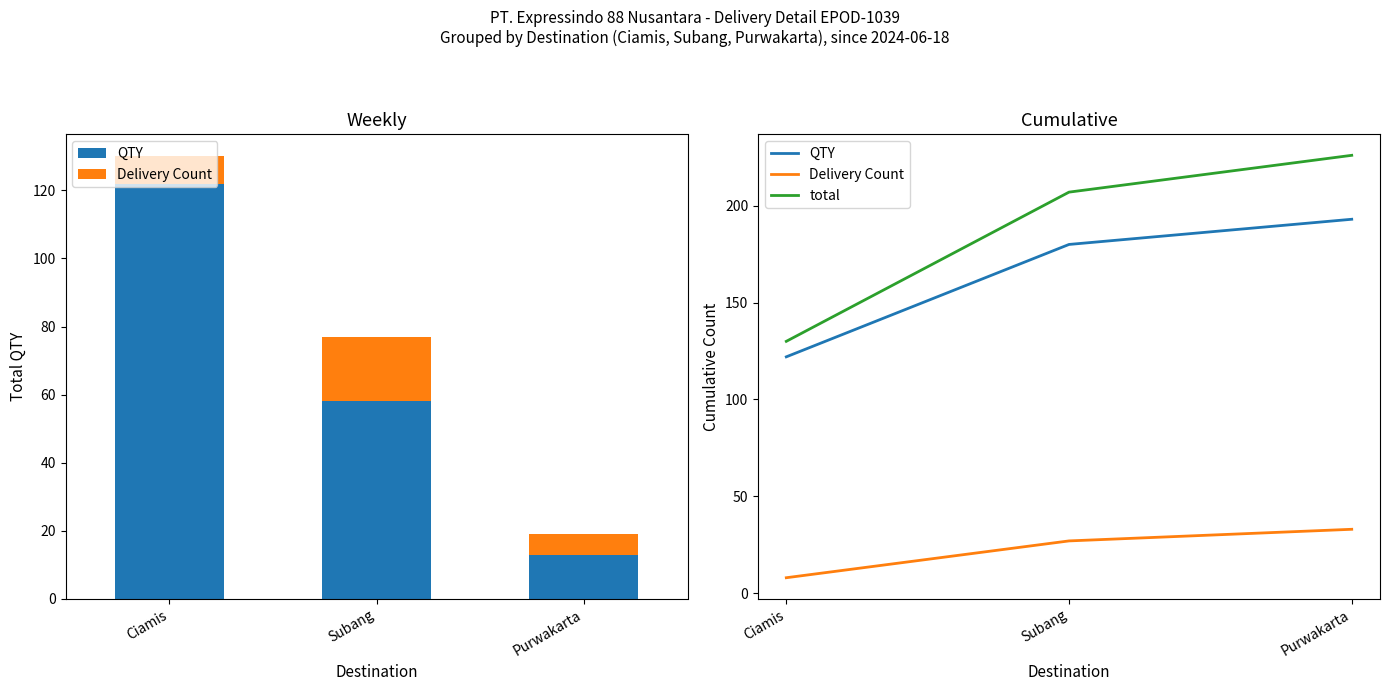

Between Ciamis and Subang, which series saw the biggest shift?

total